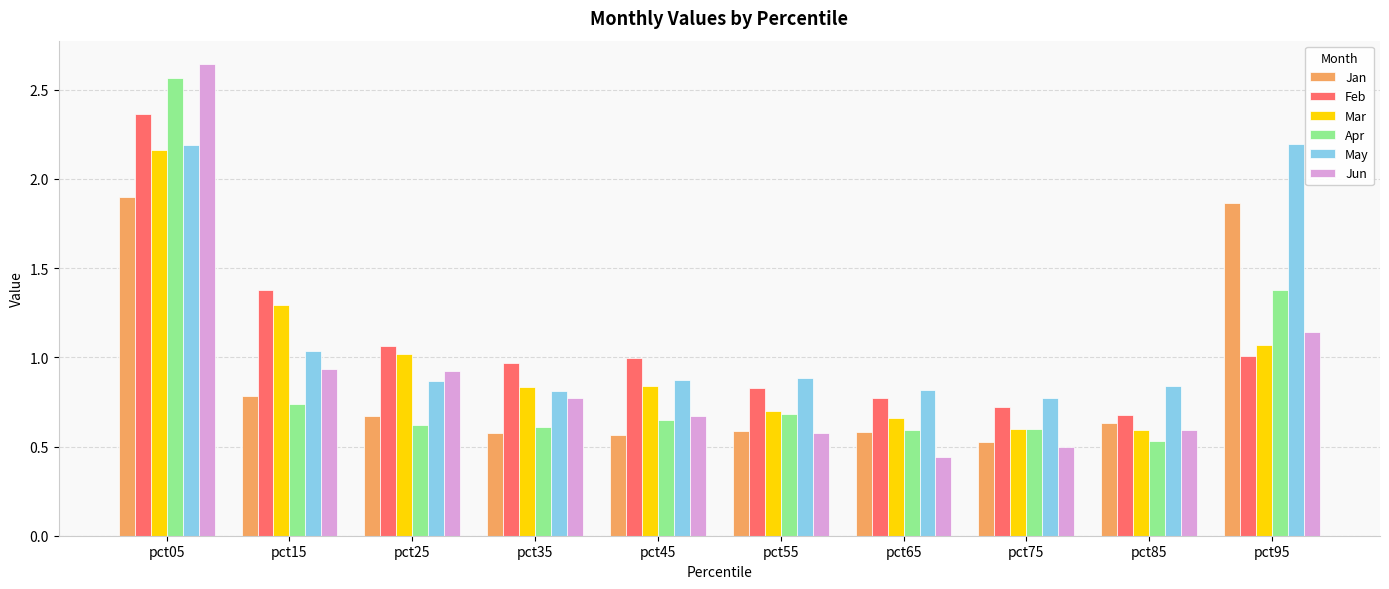

What is the sum of the May values at pct45 and pct95?

3.1